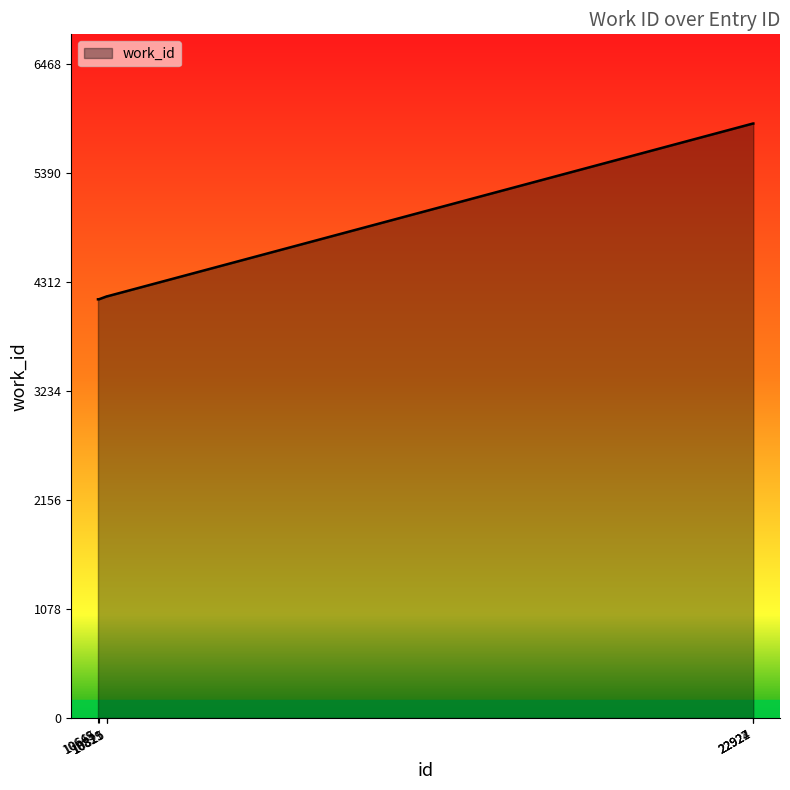

How many lines are shown in the chart?

1